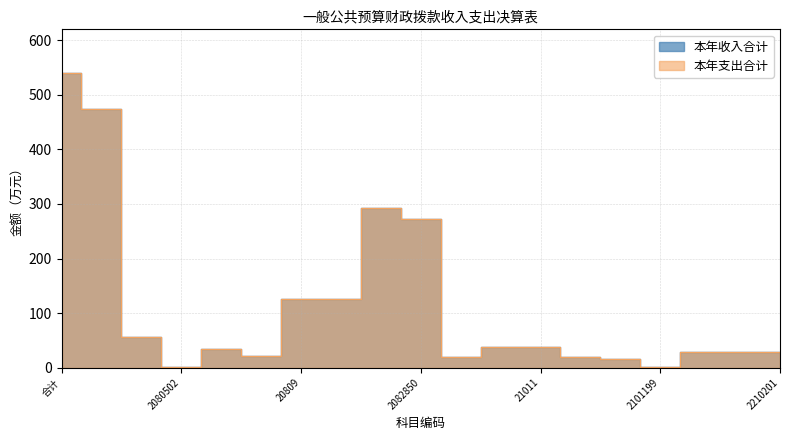

Which category has the highest value in the 本年支出合计 series?

合计